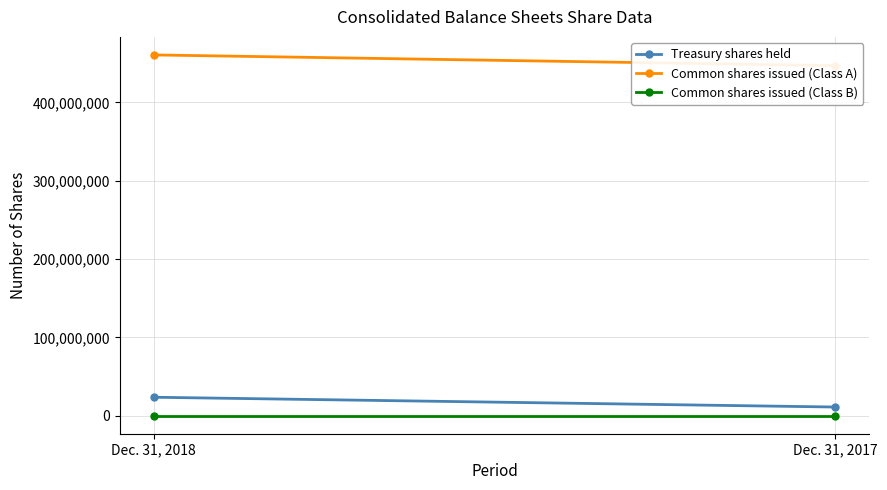

At how many categories does at least one series exceed 456212019?

1